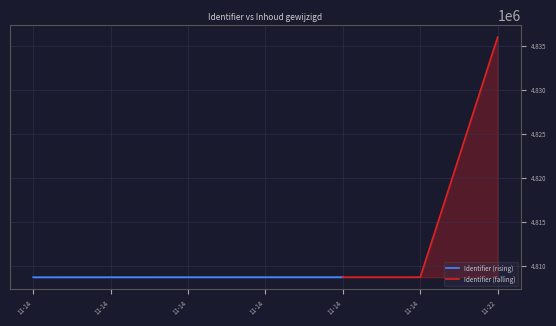

Is it true that the value at 2018-11-14 is 4808686?

True